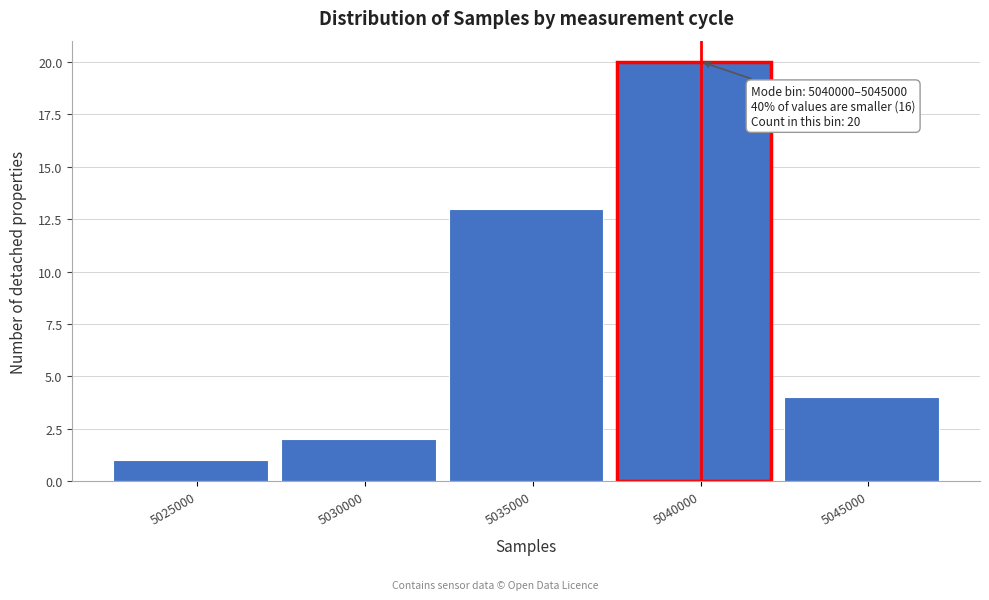

Reading left to right, what are all the values shown in this chart?

1	2	13	20	4